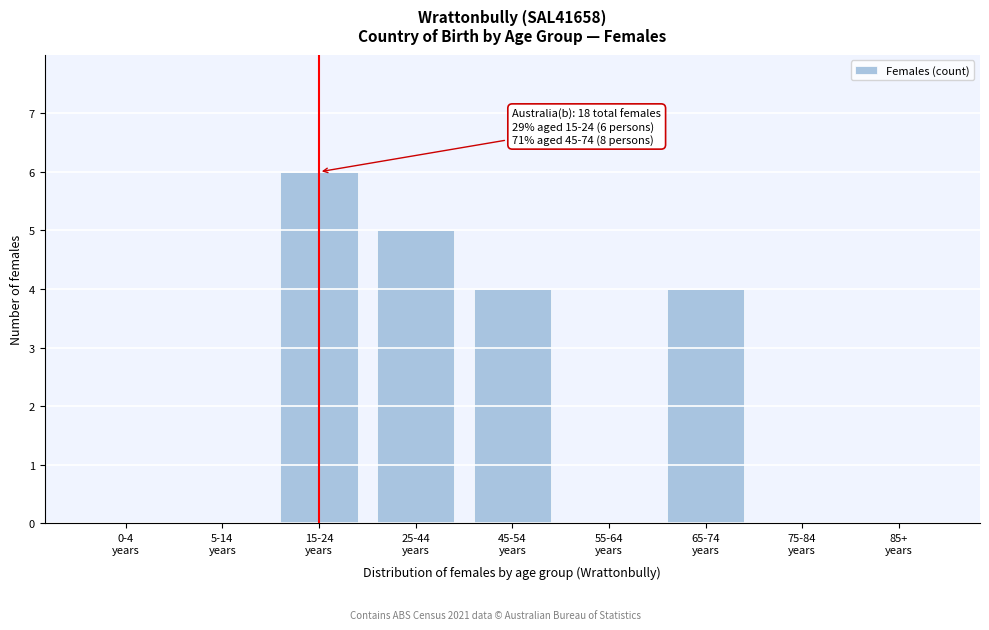

What is the maximum value shown in the chart?

6